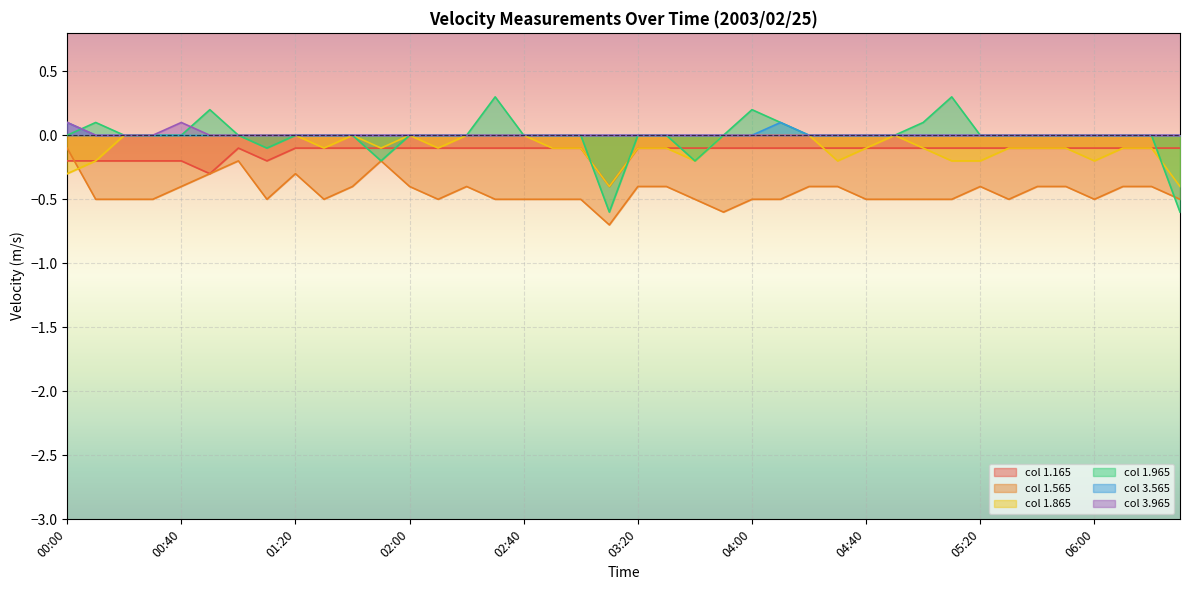

How many times do 1.965 and 1.565 cross each other?

1